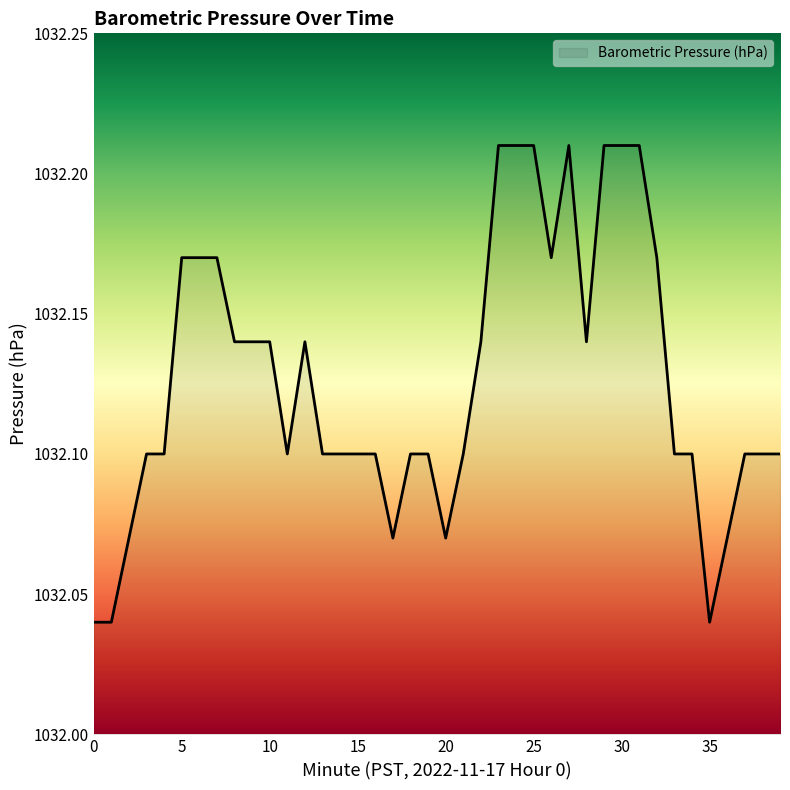

How many lines are shown in the chart?

1